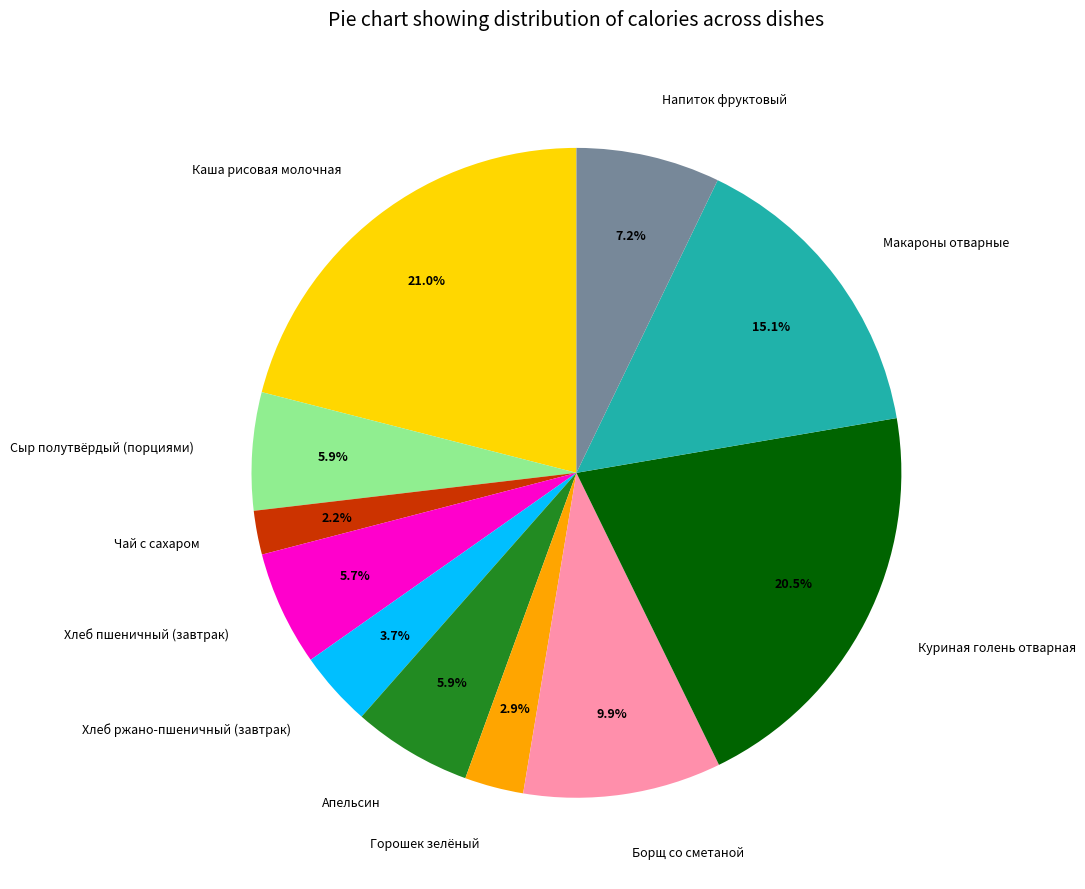

How much of the chart is everything except Сыр полутвёрдый (порциями)?

94.1%